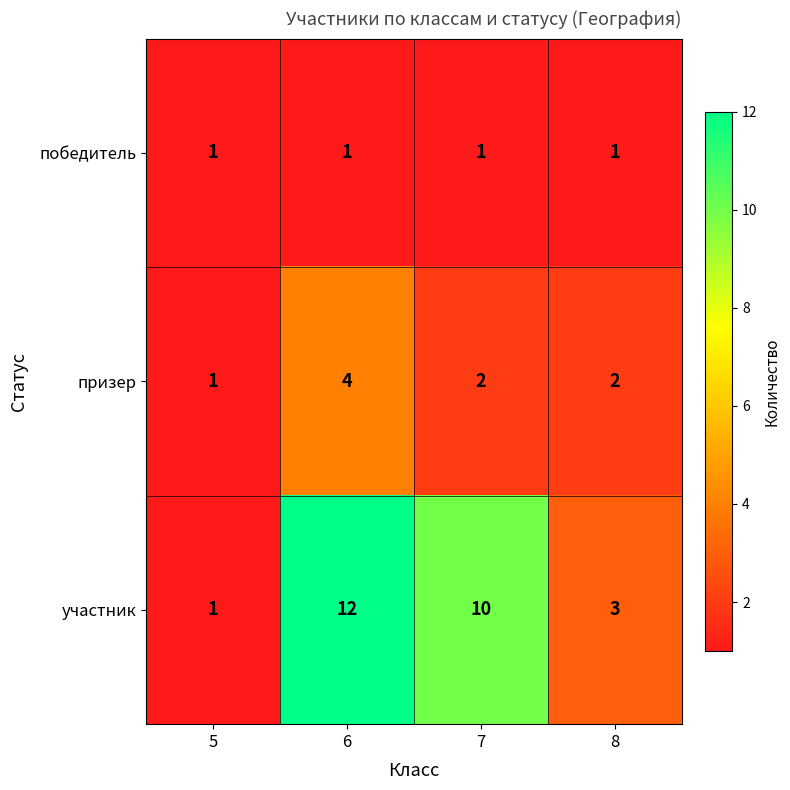

Reading left to right, list all the values displayed in this chart.

победитель: 5=1	6=1	7=1	8=1
призер: 5=1	6=4	7=2	8=2
участник: 5=1	6=12	7=10	8=3